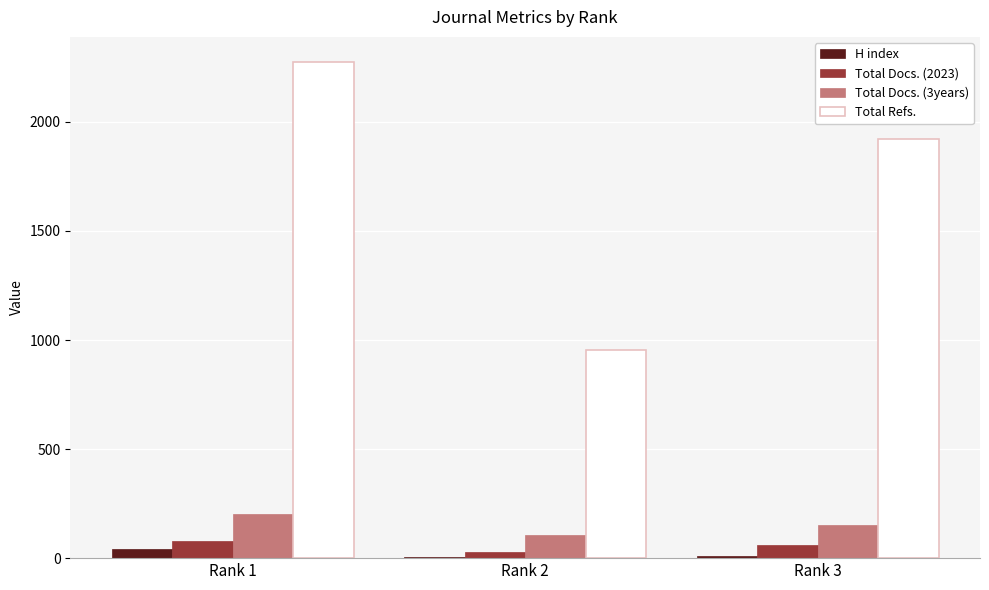

How many groups of bars are there?

3